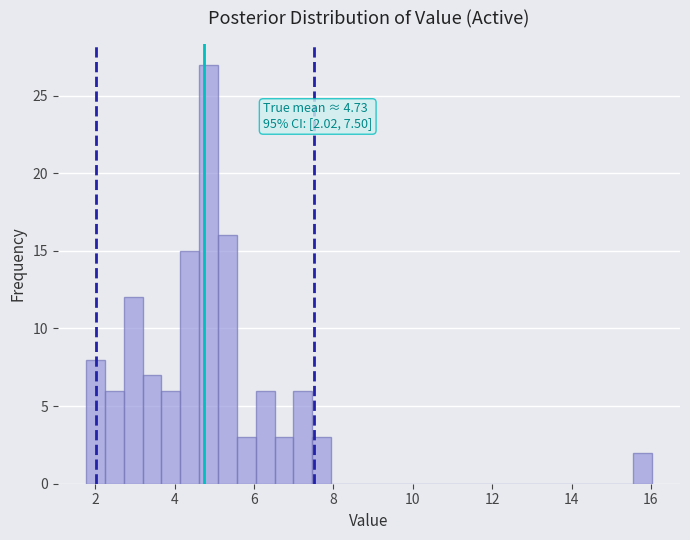

Around what value on the x-axis is the tallest bar? Give the approximate position of its centre, as read against the axis.

4.8